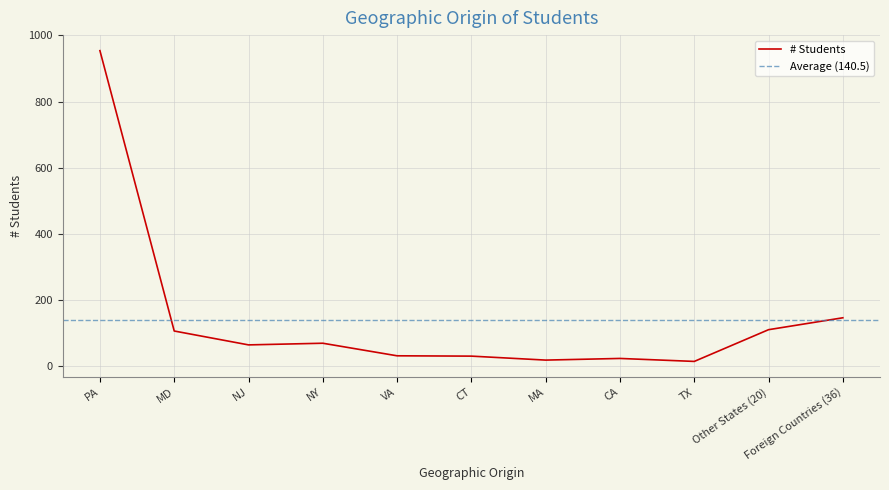

Approximately how many times larger is the value at NJ compared to PA?

0.1